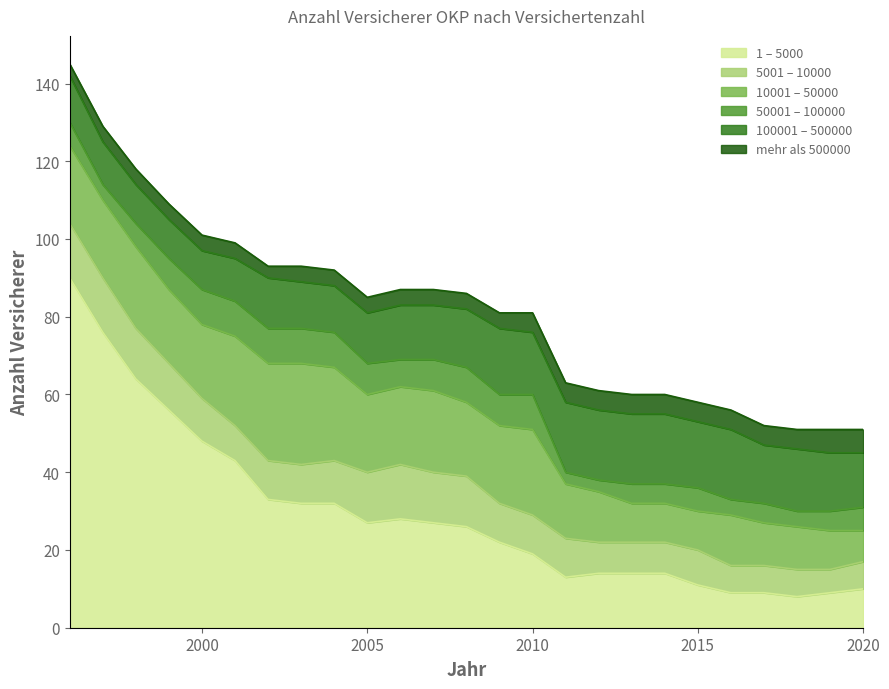

How many lines are shown in the chart?

6